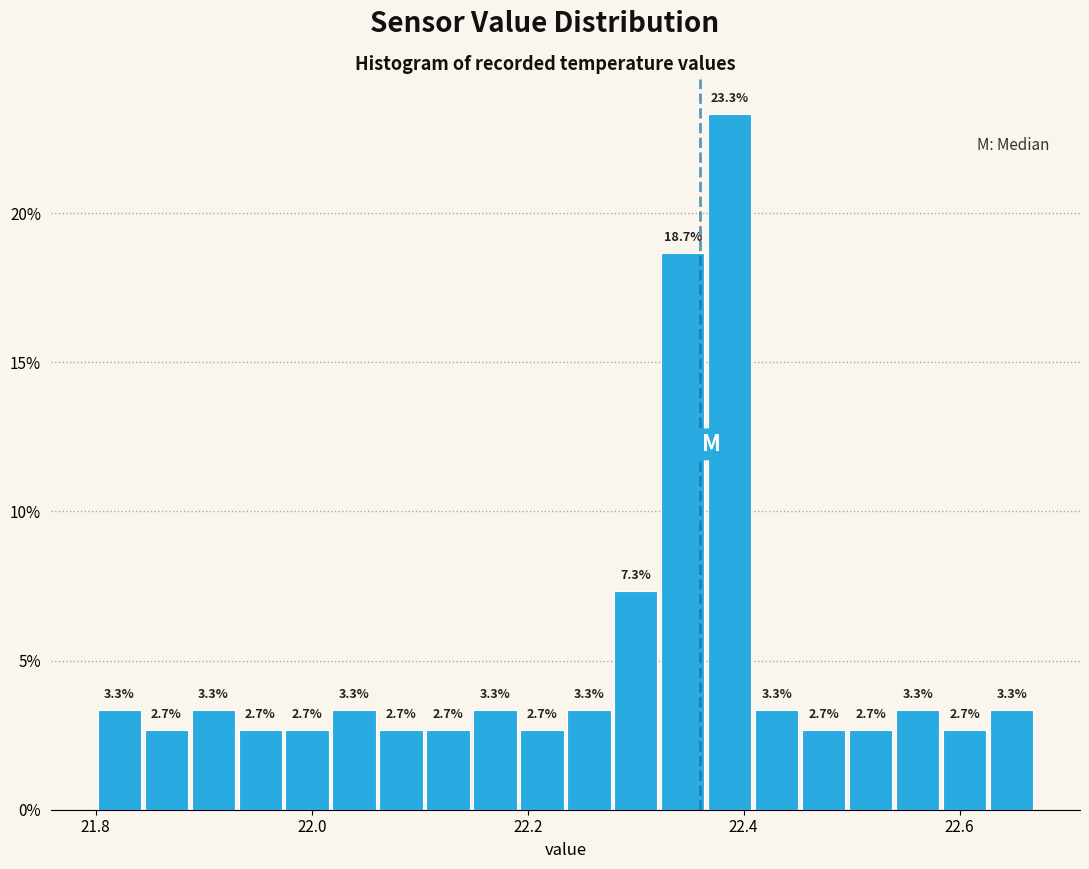

Around what value on the x-axis is the tallest bar? Give the approximate position of its centre, as read against the axis.

22.38